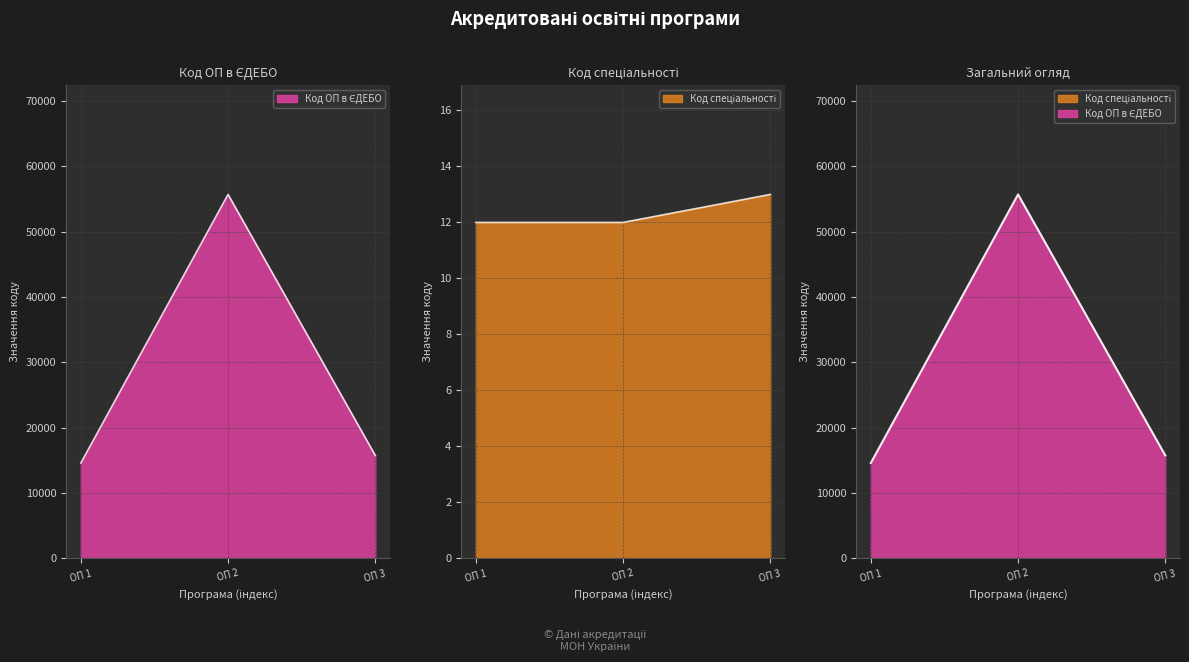

Reading right to left, transcribe all the data shown in this chart.

Код ОП в ЄДЕБО: 15743	55669	14582
Код спеціальності: 13	12	12